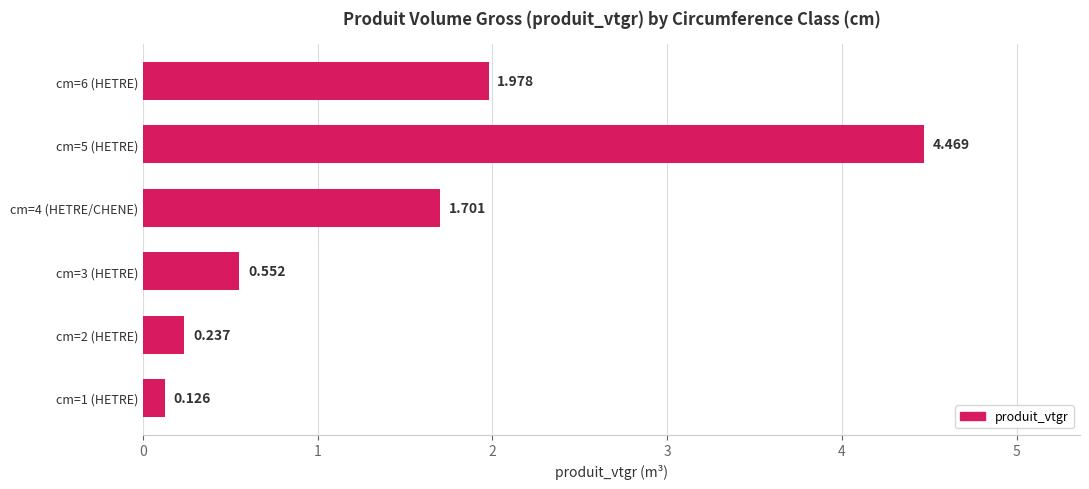

Rank the categories by value from lowest to highest.

cm=1 (HETRE), cm=2 (HETRE), cm=3 (HETRE), cm=4 (HETRE/CHENE), cm=6 (HETRE), cm=5 (HETRE)